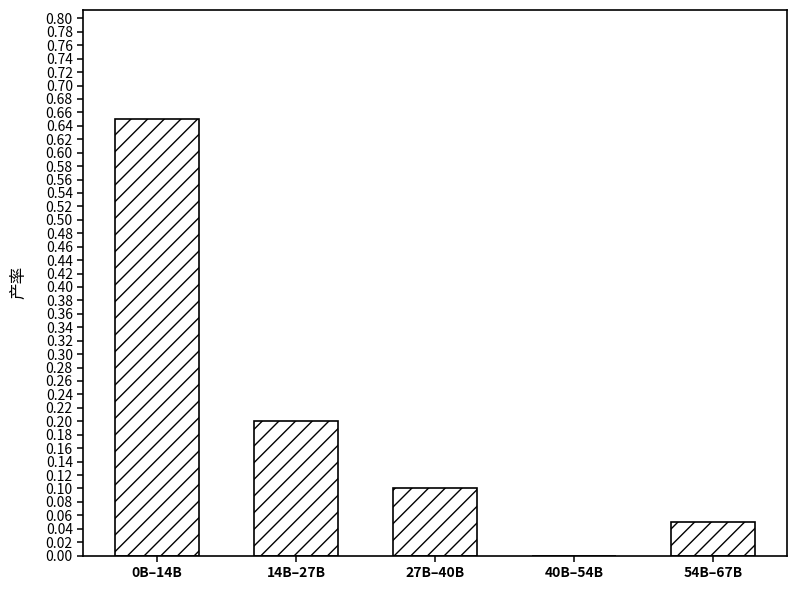

Which label corresponds to the largest value in the chart?

0B–14B